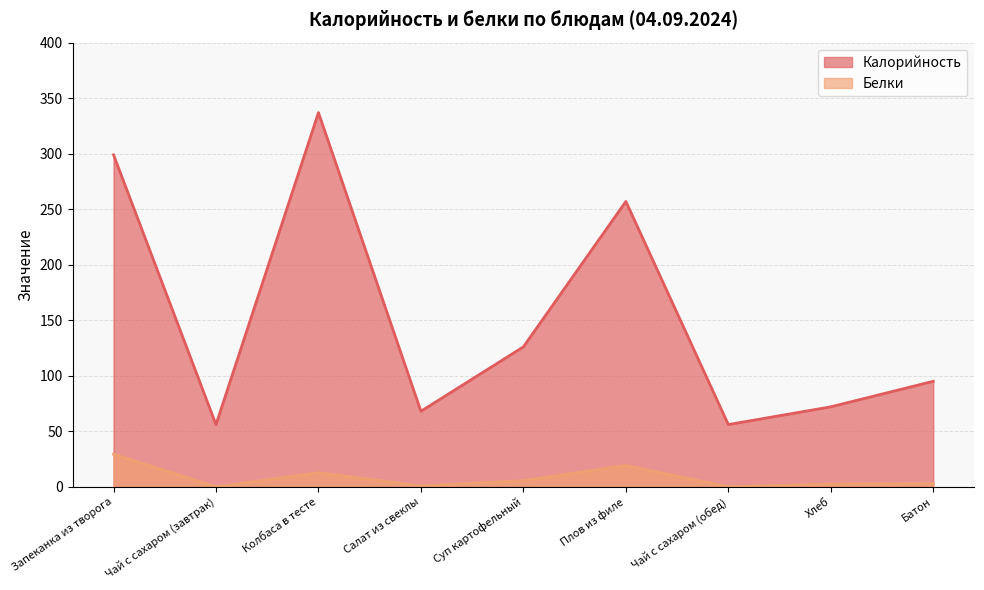

What is the total value across all series at Хлеб?

74.5